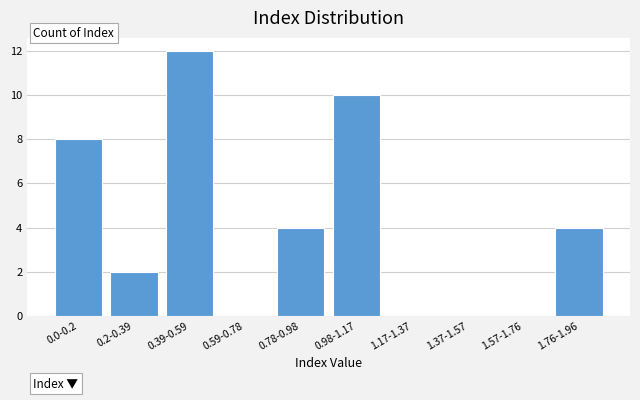

Reading left to right, extract all data points from this chart.

0.0-0.2=8	0.2-0.39=2	0.39-0.59=12	0.59-0.78=0	0.78-0.98=4	0.98-1.17=10	1.17-1.37=0	1.37-1.57=0	1.57-1.76=0	1.76-1.96=4